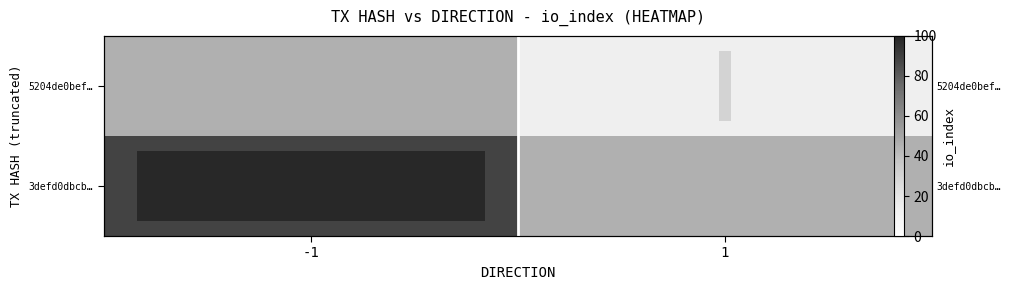

List the series in order of their peak value, highest first.

3defd0dbcb…, 5204de0bef…